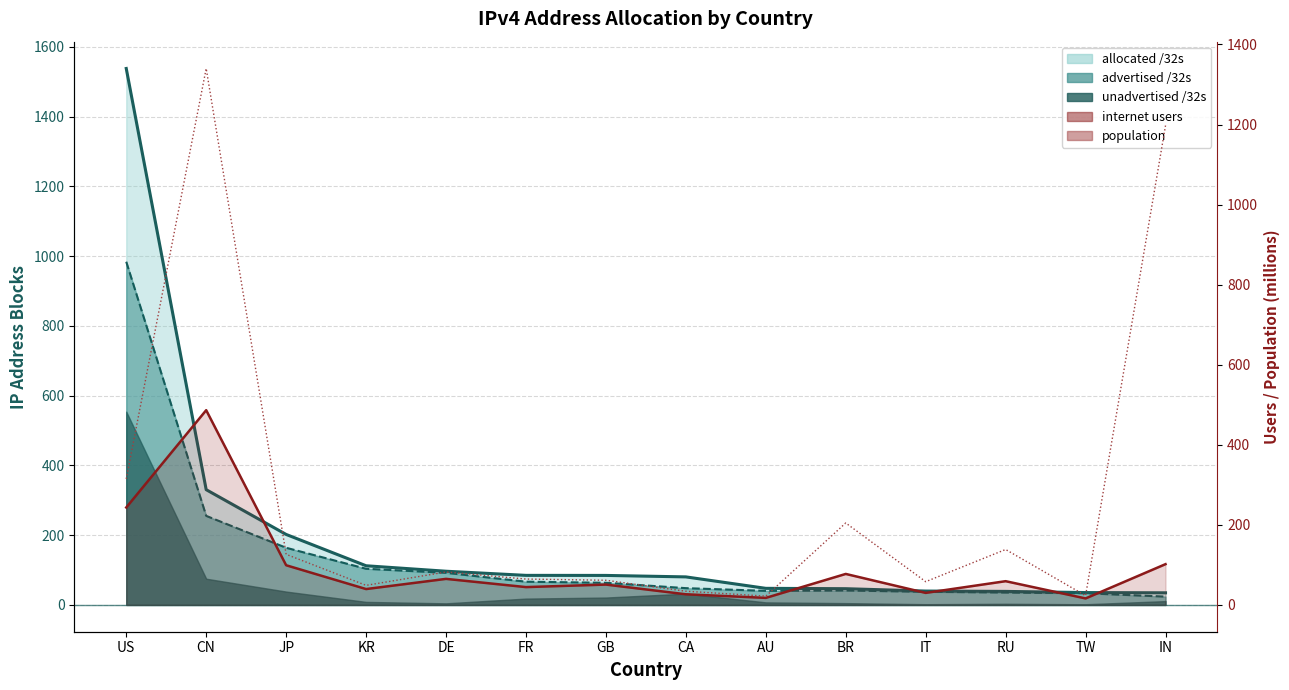

What position from the left is DE?

5